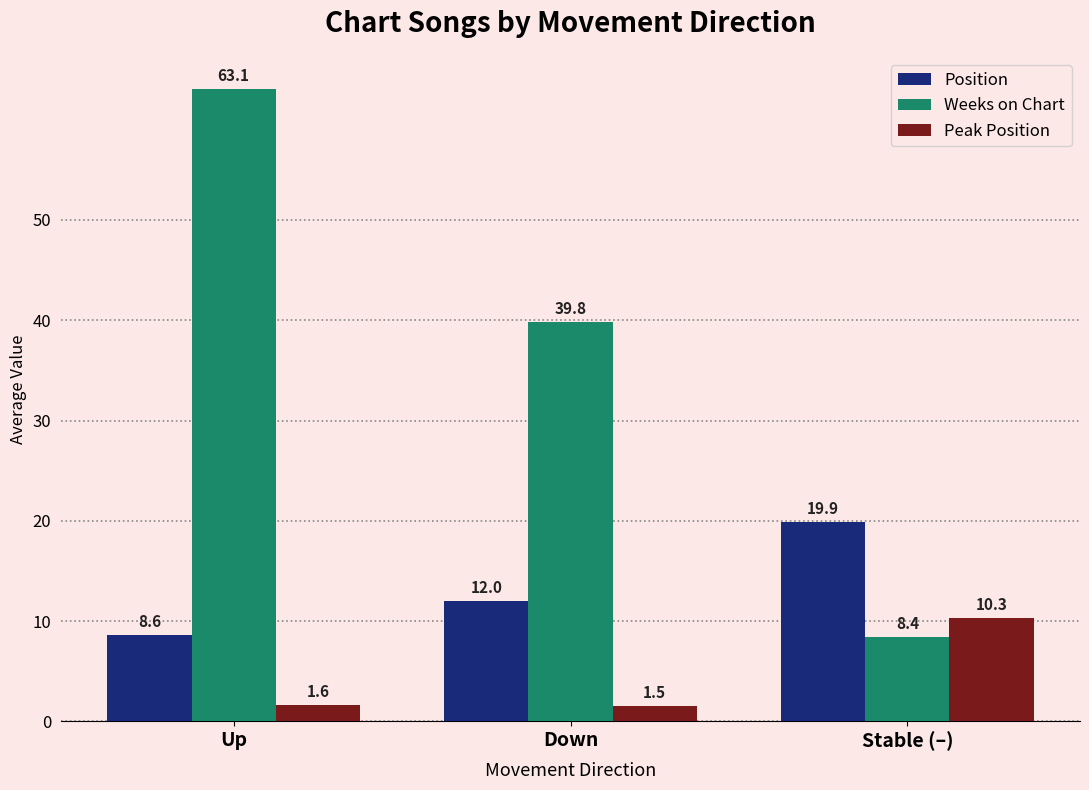

What is the difference between the highest and lowest values at Stable (–)?

11.5